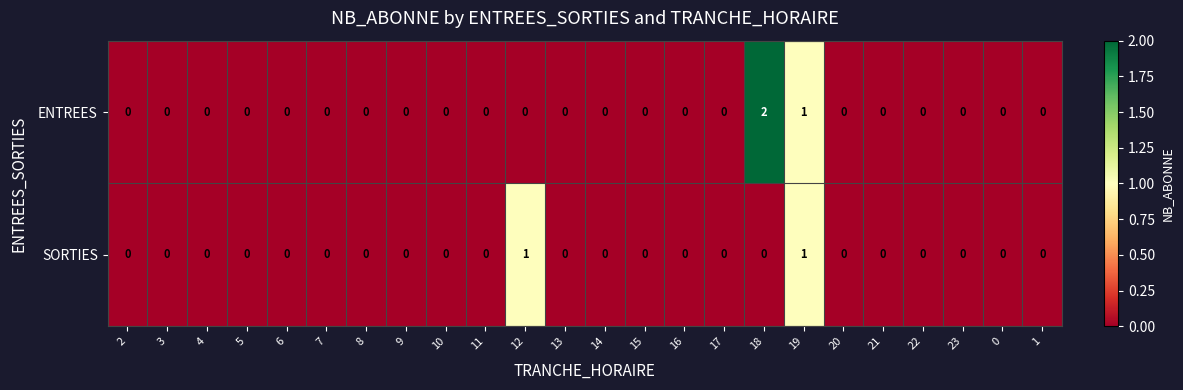

How many distinct data groups are displayed?

2